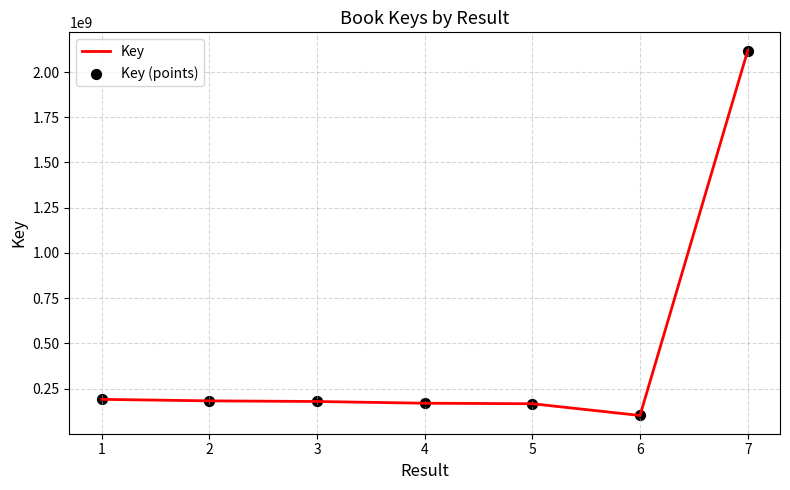

Approximately how many times larger is the value at 7 compared to 4?

12.6